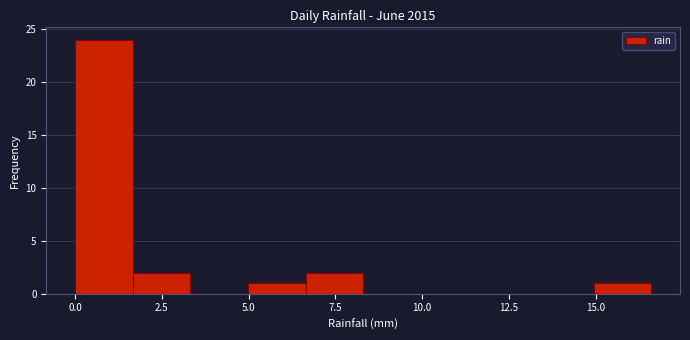

Around what value on the x-axis is the tallest bar? Give the approximate position of its centre, as read against the axis.

1.0